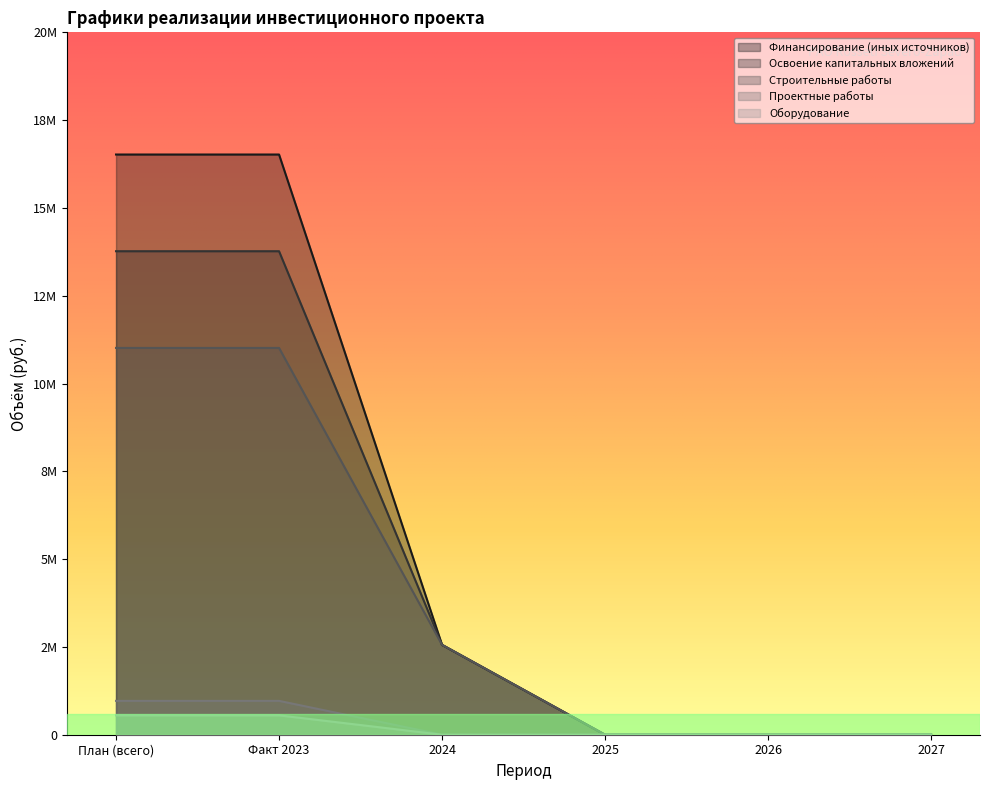

How many Строительные работы values are between 0 and 11014022?

6